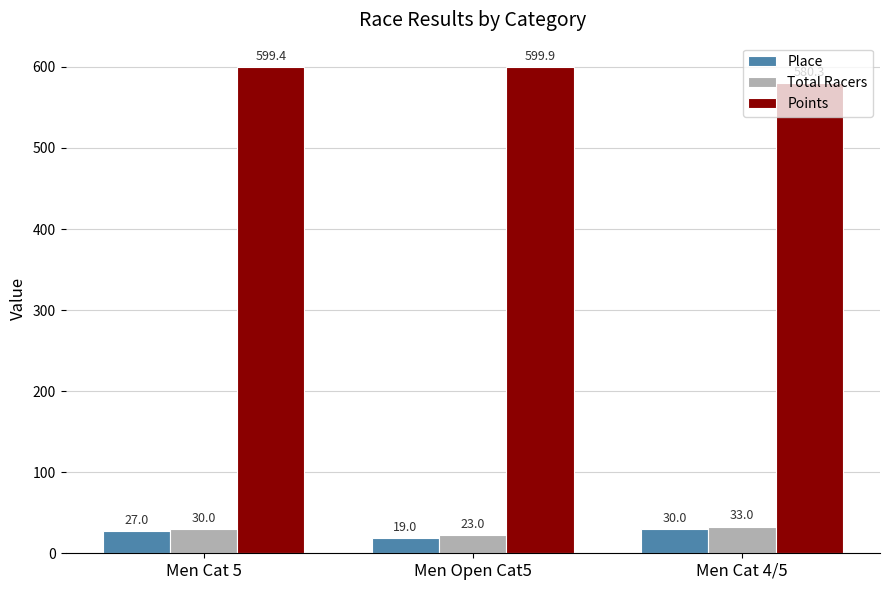

How many data points does each series have?

3